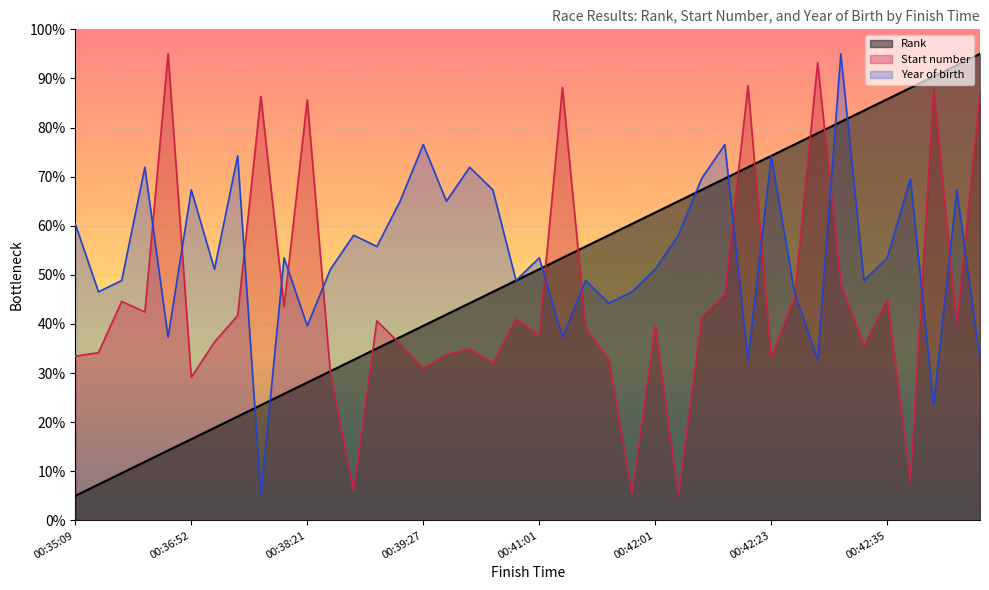

The value of Year of birth at 00:38:21 is 39.6. True or false?

True